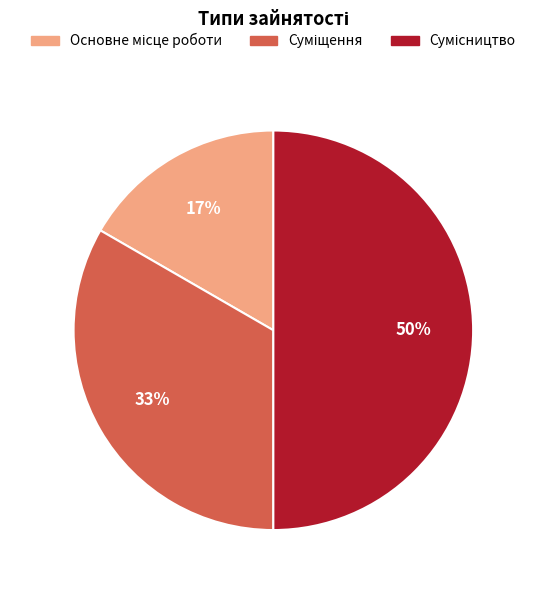

To the nearest percent, what is the average slice percentage?

33%